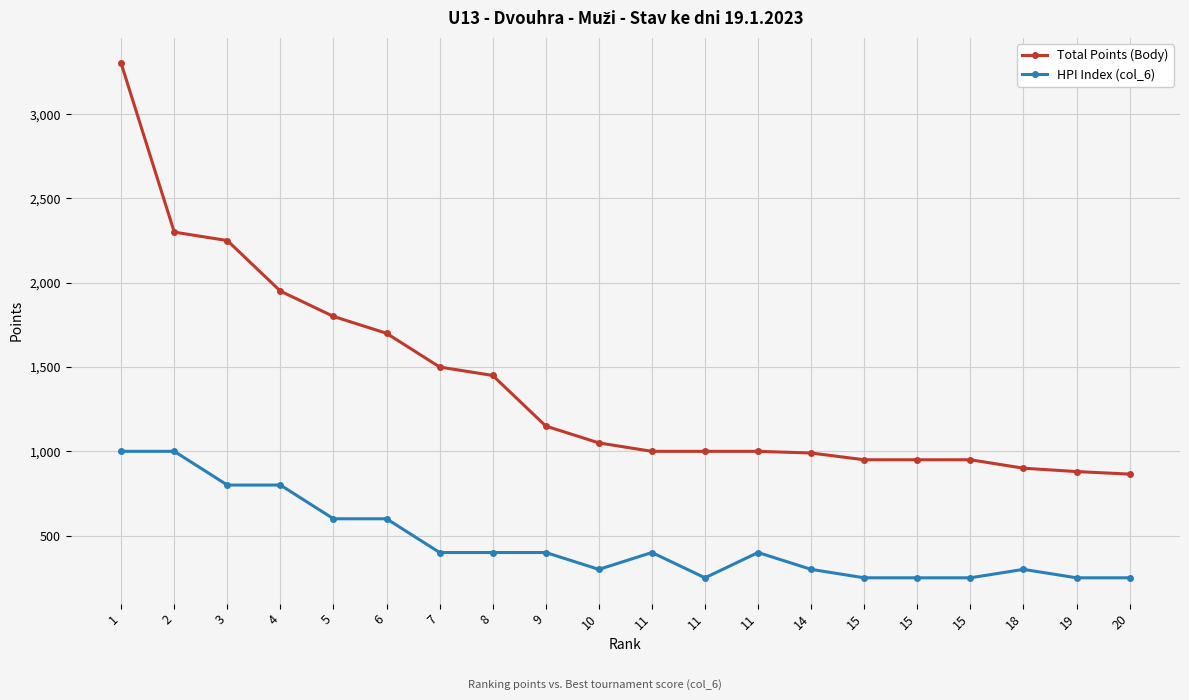

What are all the series names shown in the legend?

Total Points (Body), HPI Index (col_6)